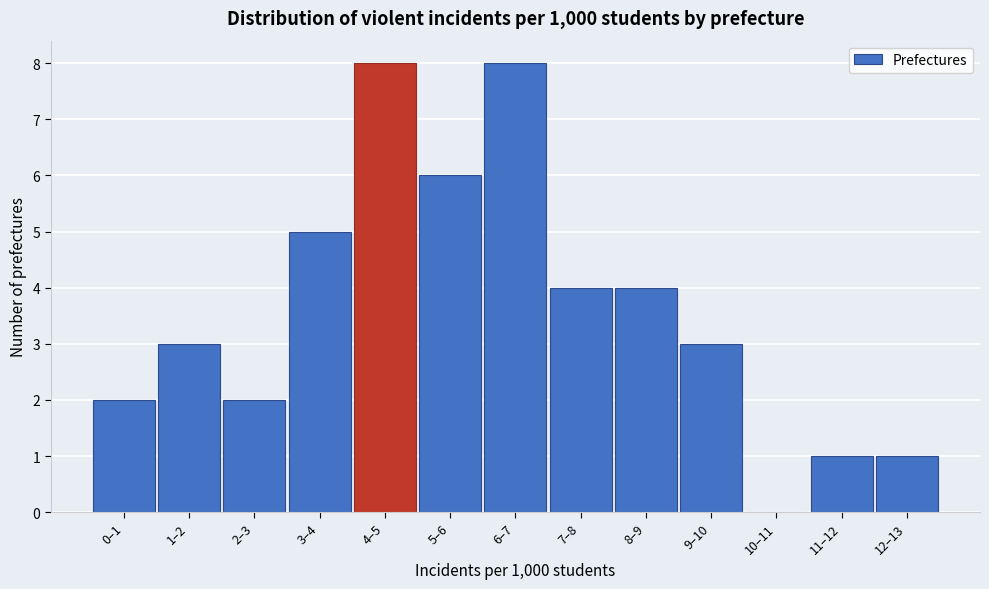

Reading left to right, list all the values displayed in this chart.

0–1=2	1–2=3	2–3=2	3–4=5	4–5=8	5–6=6	6–7=8	7–8=4	8–9=4	9–10=3	10–11=0	11–12=1	12–13=1